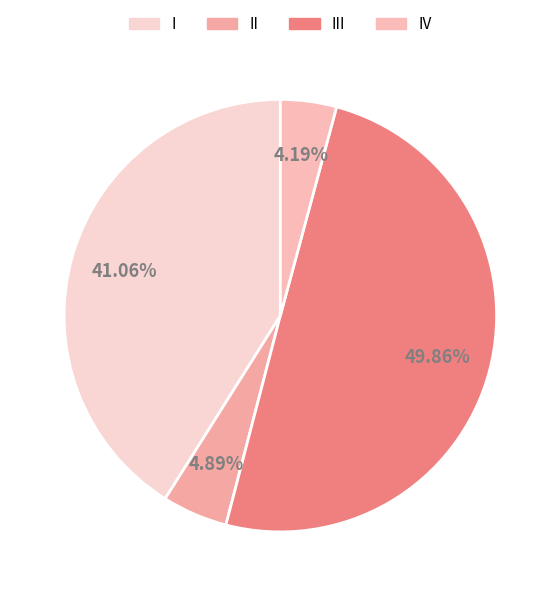

Is there any slice that represents more than half of the pie?

No